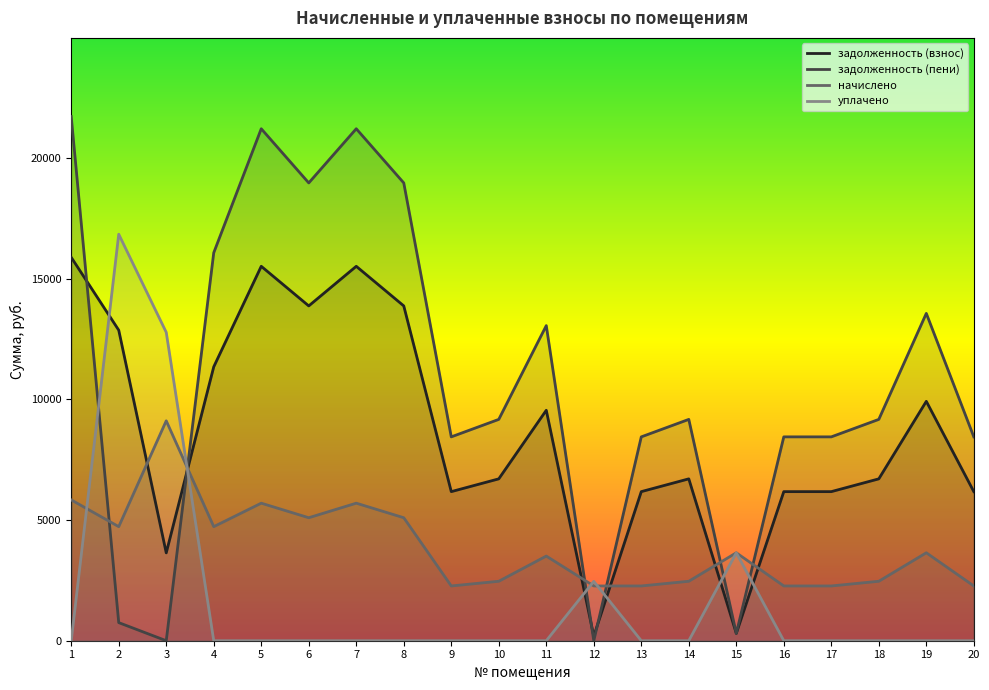

At 14, list the series in order from largest to smallest.

задолженность (пени), задолженность (взнос), начислено, уплачено